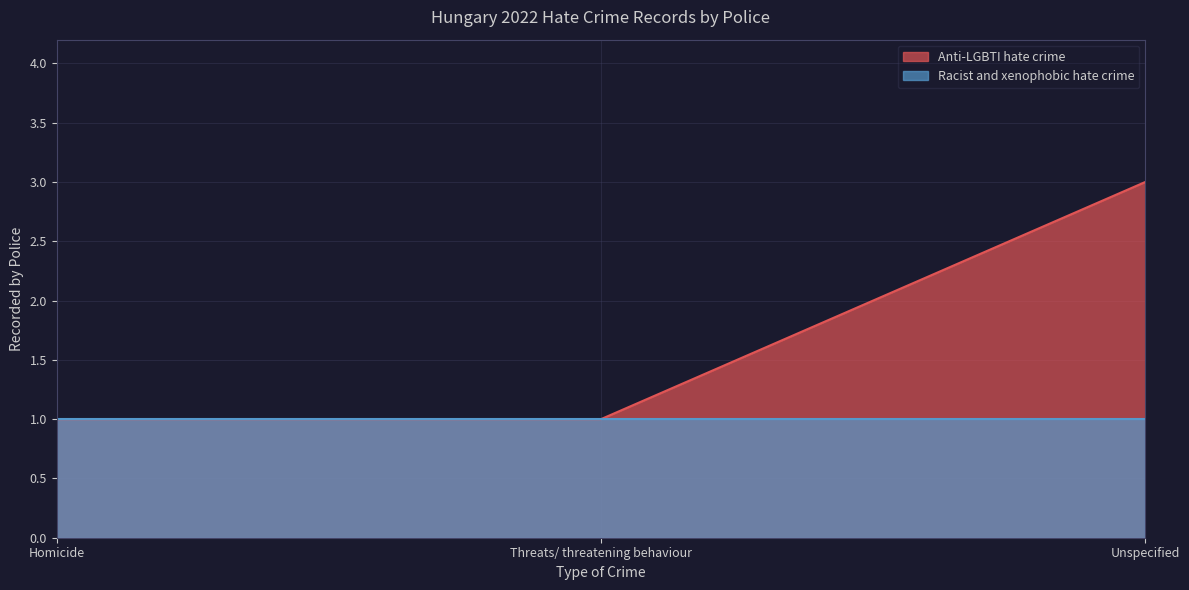

How many lines are shown in the chart?

2